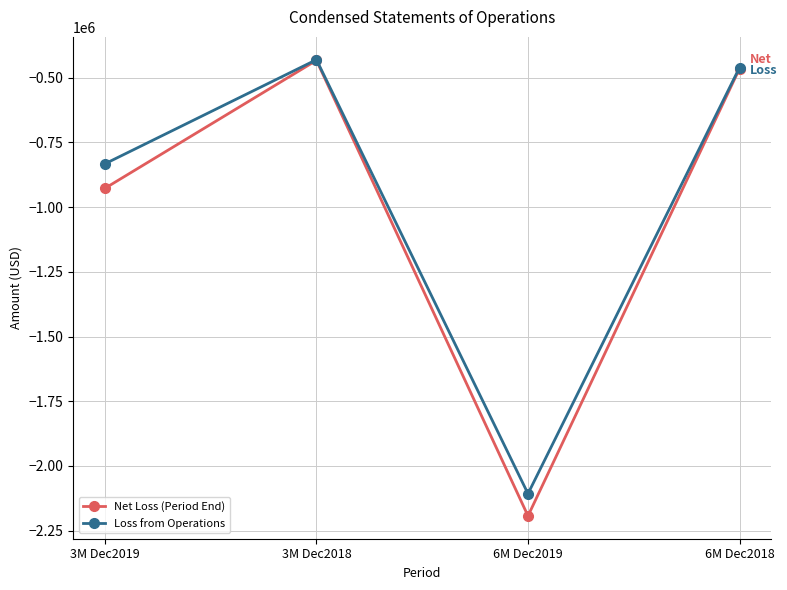

Rank the series by their average value, from highest to lowest.

Loss from Operations, Net Loss (Period End)